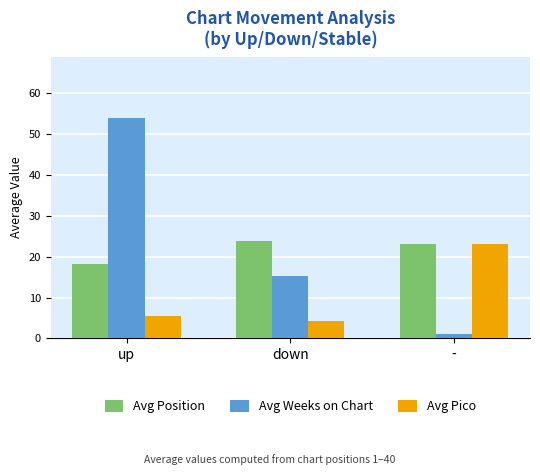

What is the spread (max minus min) of values at down?

19.7